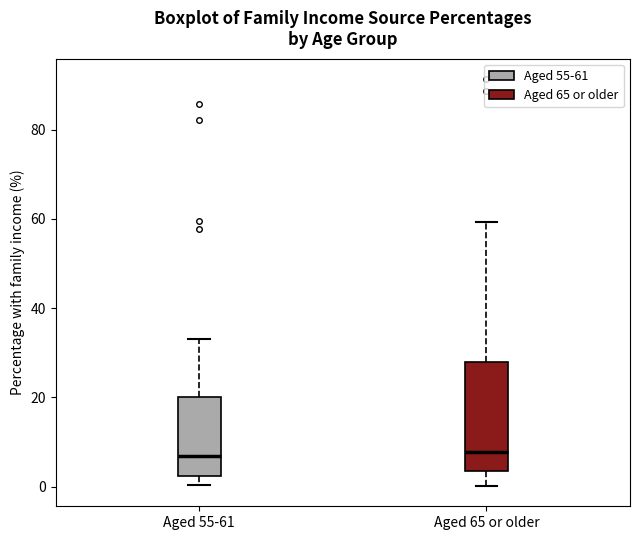

Comparing the boxes themselves (not the whiskers), which one is the tallest?

Aged 65 or older